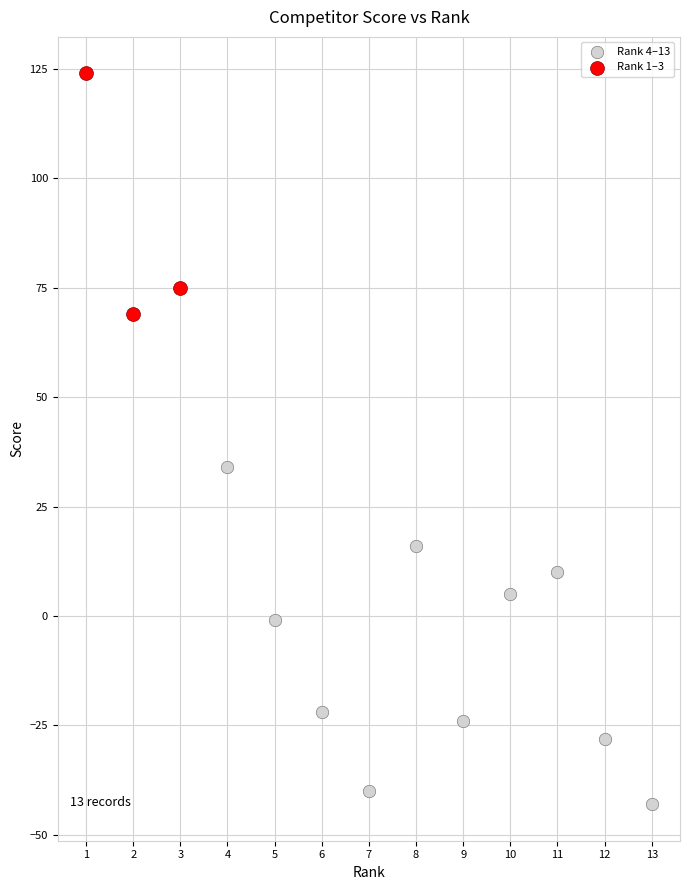

Which series has the widest spread of Y values?

Rank 4–13